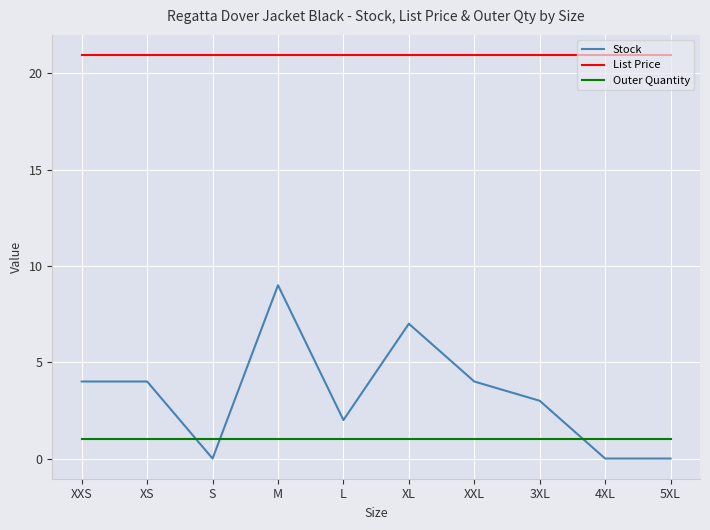

After their last crossing, which series has the higher values: Stock or Outer Quantity?

Outer Quantity